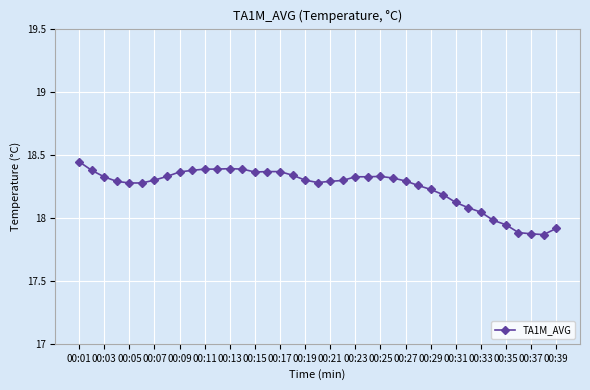

What is the difference between the maximum and second lowest values?

0.6